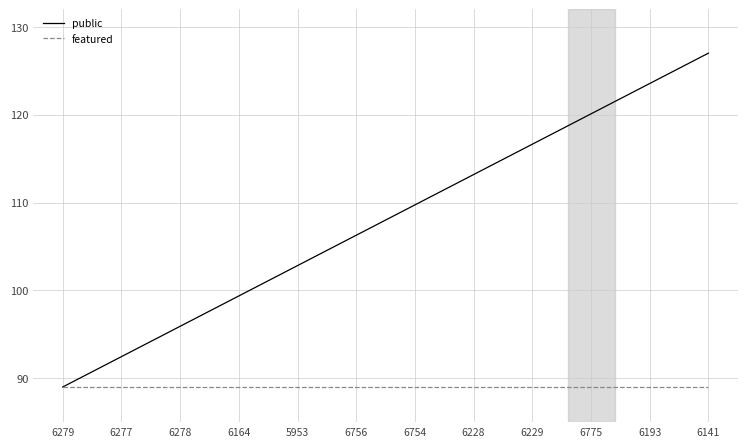

Reading left to right, extract all data points from this chart.

public: 6279=89.0	6277=92.5	6278=95.9	6164=99.4	5953=102.8	6756=106.3	6754=109.7	6228=113.2	6229=116.6	6775=120.1	6193=123.5	6141=127.0
featured: 6279=89.0	6277=89.0	6278=89.0	6164=89.0	5953=89.0	6756=89.0	6754=89.0	6228=89.0	6229=89.0	6775=89.0	6193=89.0	6141=89.0